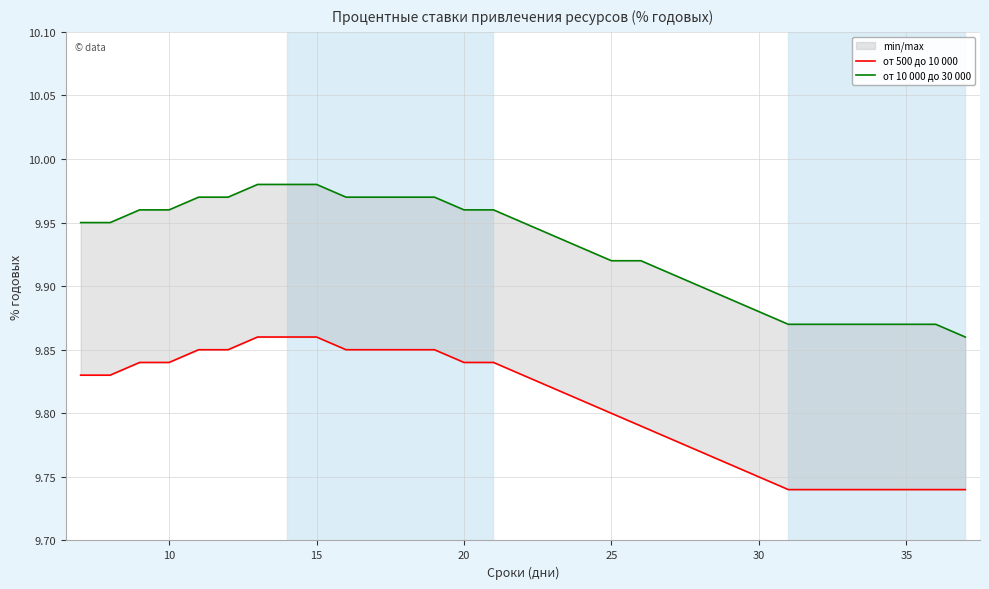

True or false: от 500 до 10 000 has a value of 9.8 at 30.

True